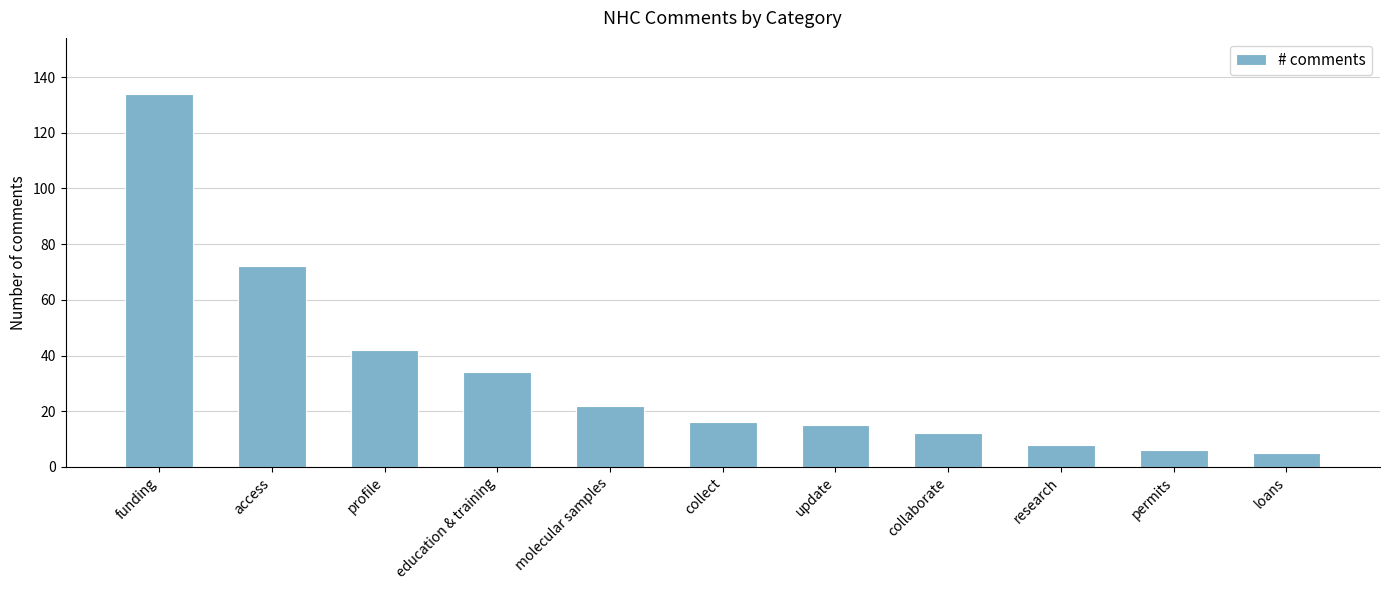

What is the change in value from access to permits?

-66